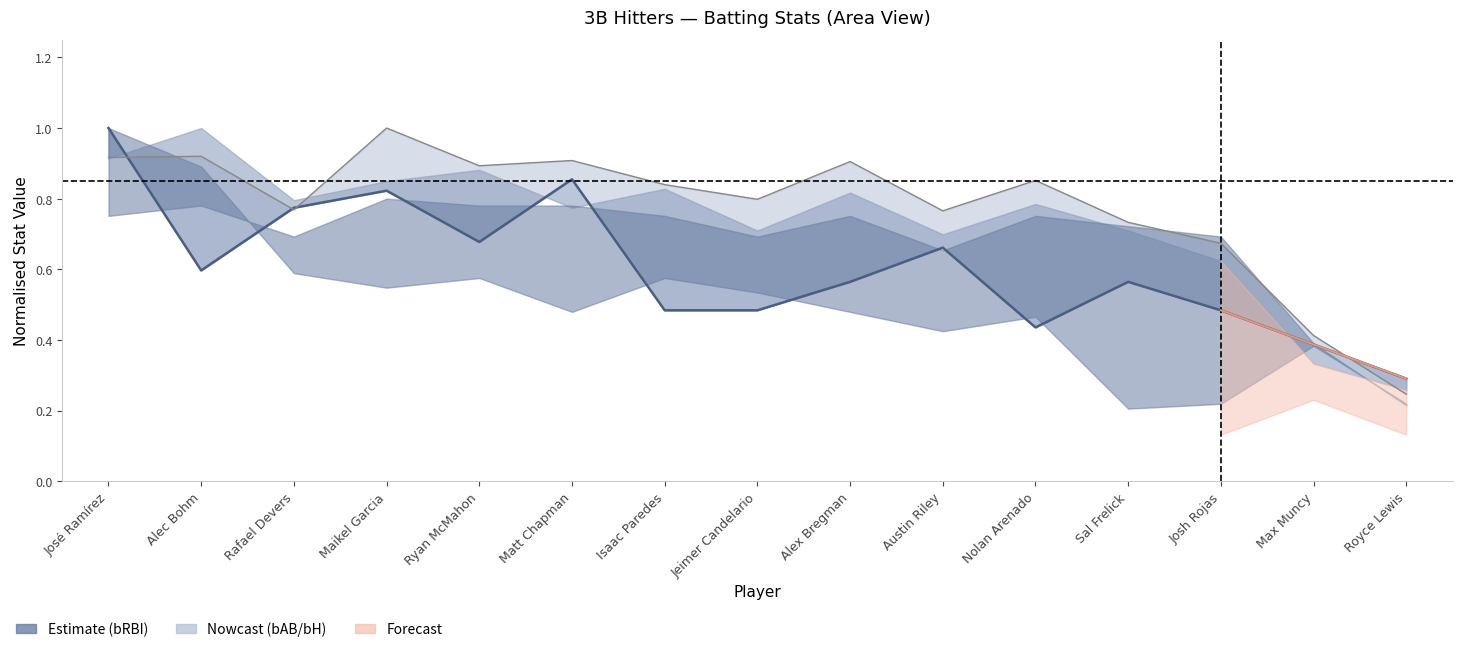

What is the value of the 8th point from the left?

0.5